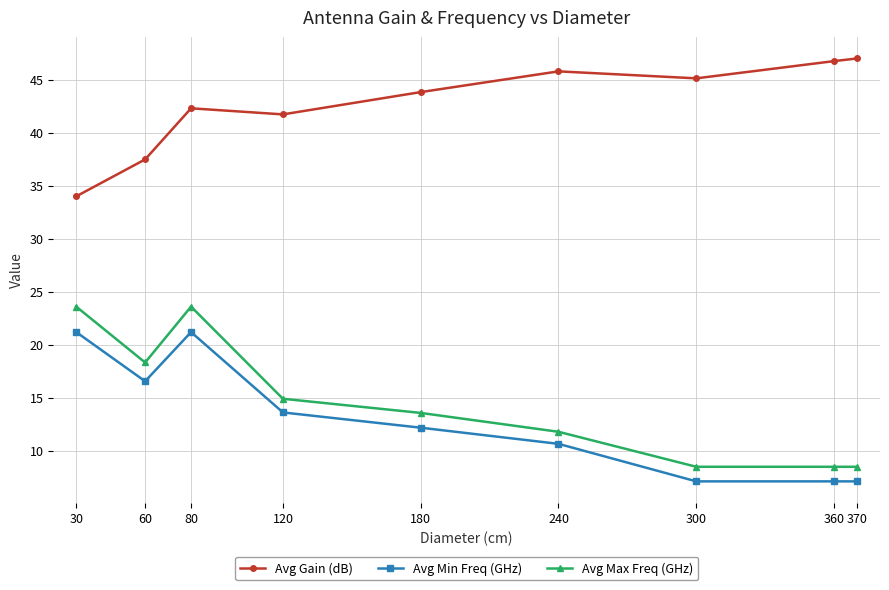

Is it true that Avg Min Freq (GHz) equals 10.7 at 240?

True